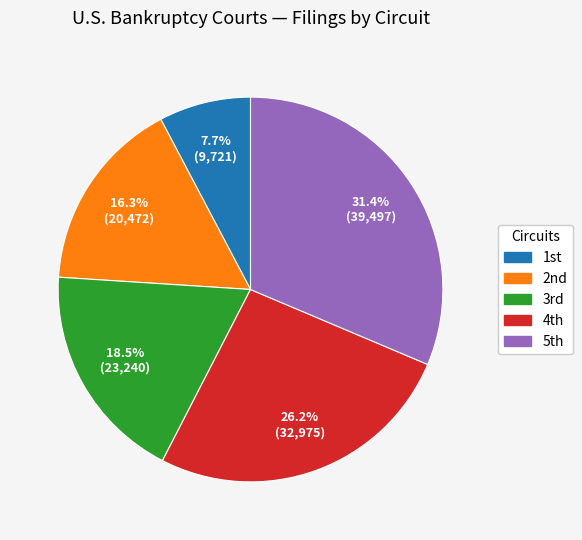

Count the number of slices in the pie.

5